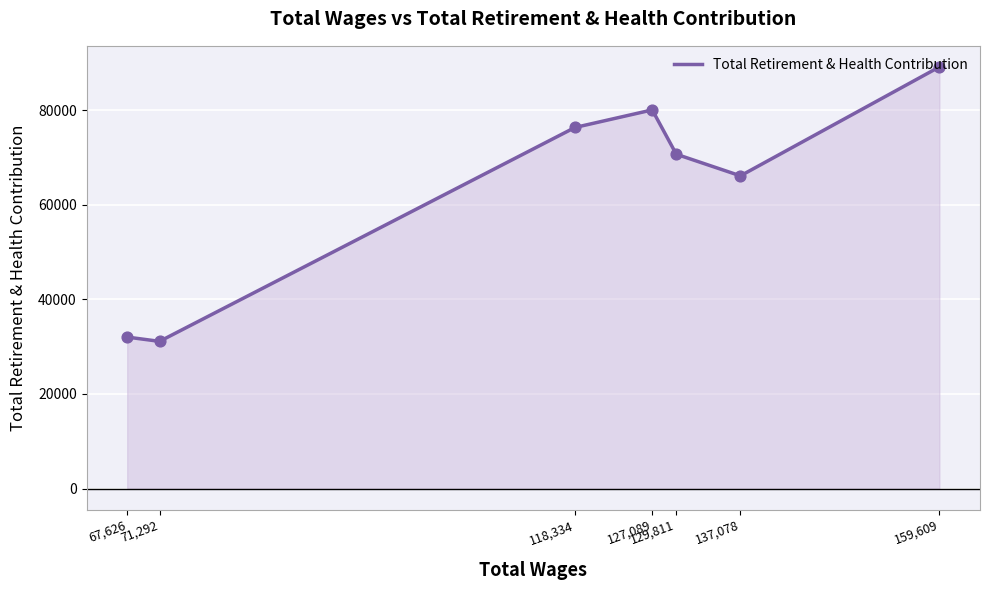

What is the change in value from 67,626 to 127,089?

+48031